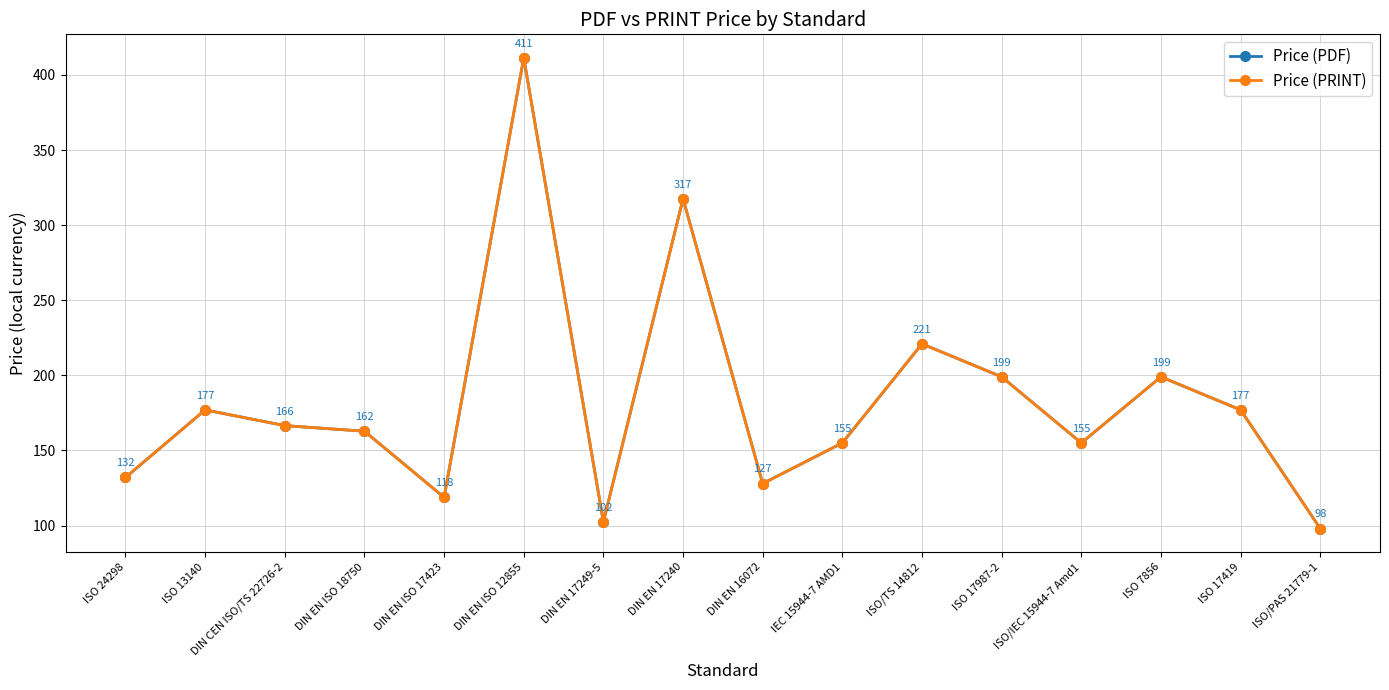

In Price (PDF), how many points are higher than both neighbors (excluding endpoints)?

5